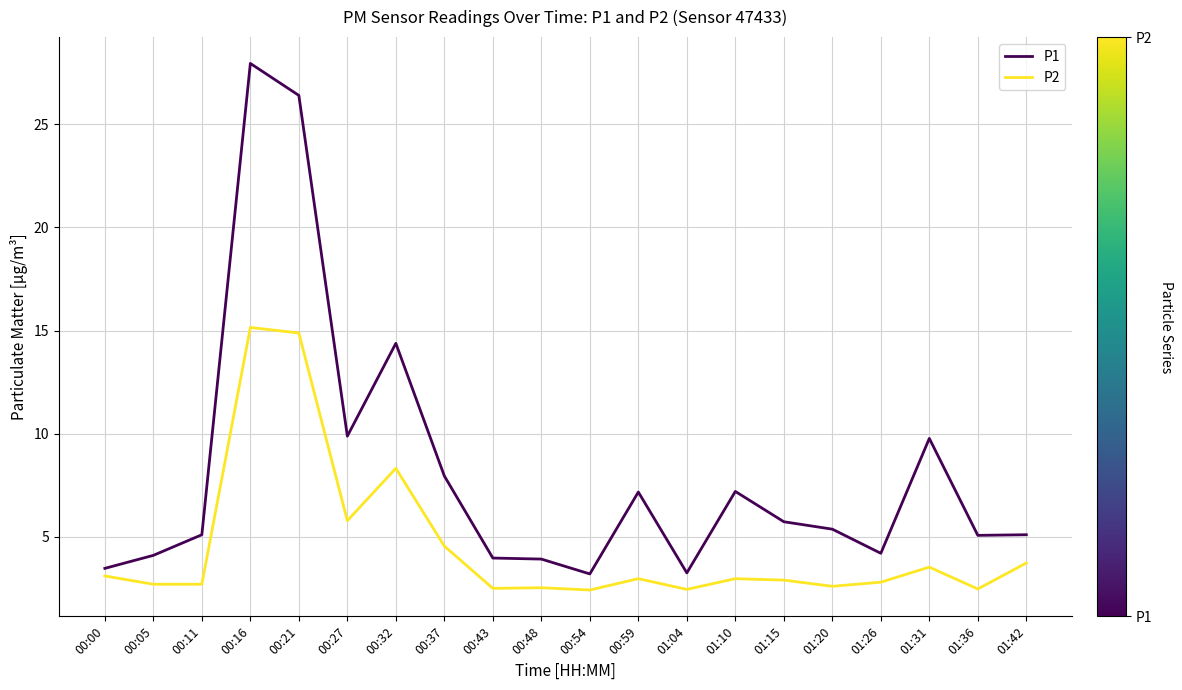

What is the minimum value shown in the chart?

2.4